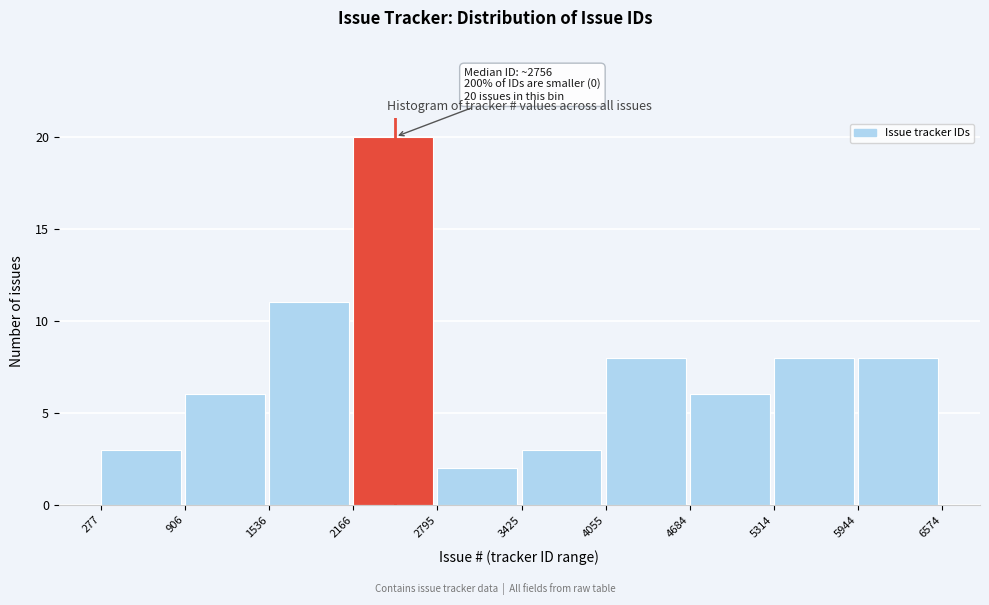

Which range on the x-axis has the tallest bar?

2166 to 2795